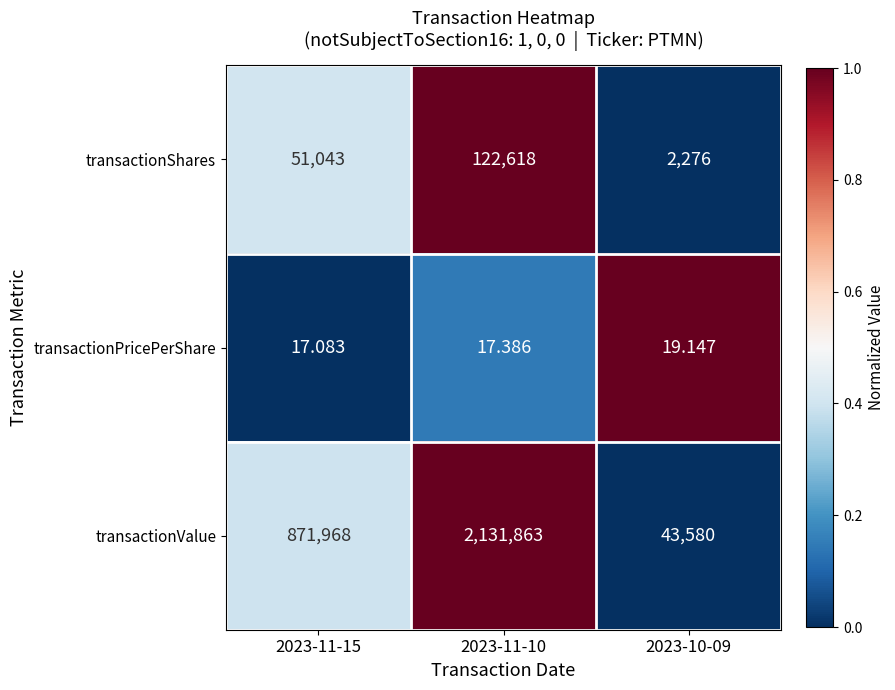

Which series has the largest total across all categories?

transactionValue